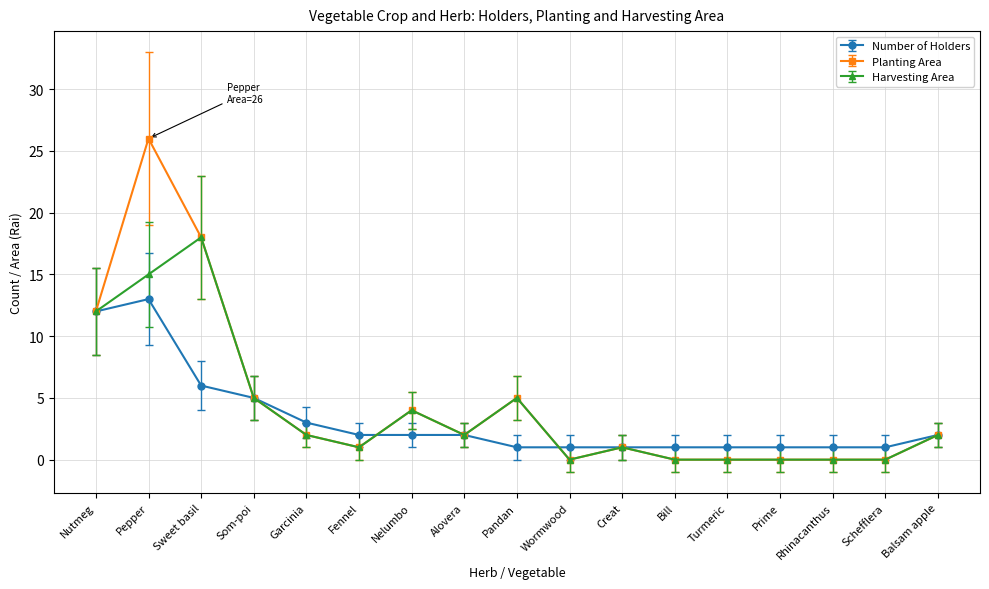

Is this an area chart (filled region under the line)?

No